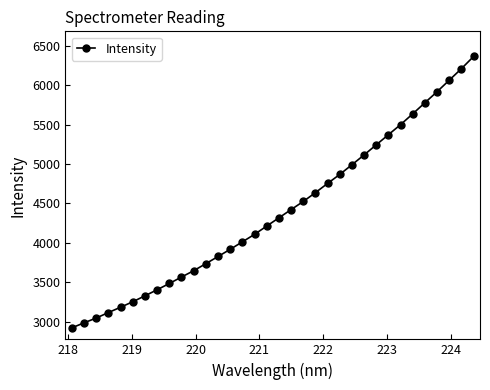

Reading right to left, list all the values displayed in this chart.

6363.8	6208.9	6062.9	5917.0	5777.0	5636.4	5499.4	5371.6	5243.0	5114.7	4990.0	4867.1	4753.1	4636.1	4523.9	4420.8	4316.5	4212.0	4107.0	4011.6	3917.0	3825.7	3734.8	3645.5	3565.2	3483.2	3404.0	3326.7	3251.6	3182.0	3114.7	3044.9	2984.0	2920.6